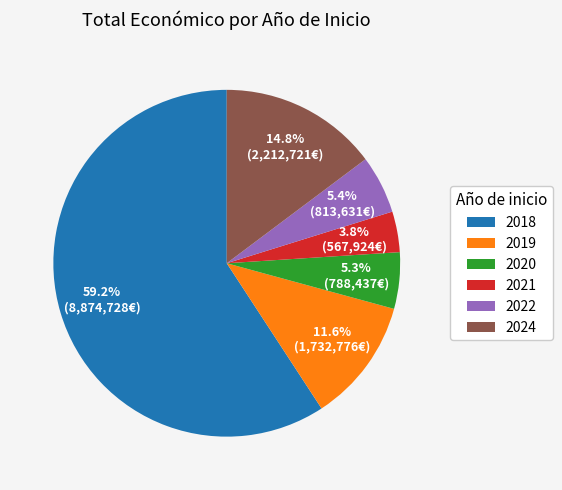

Between 2024 and 2019, which is larger?

2024